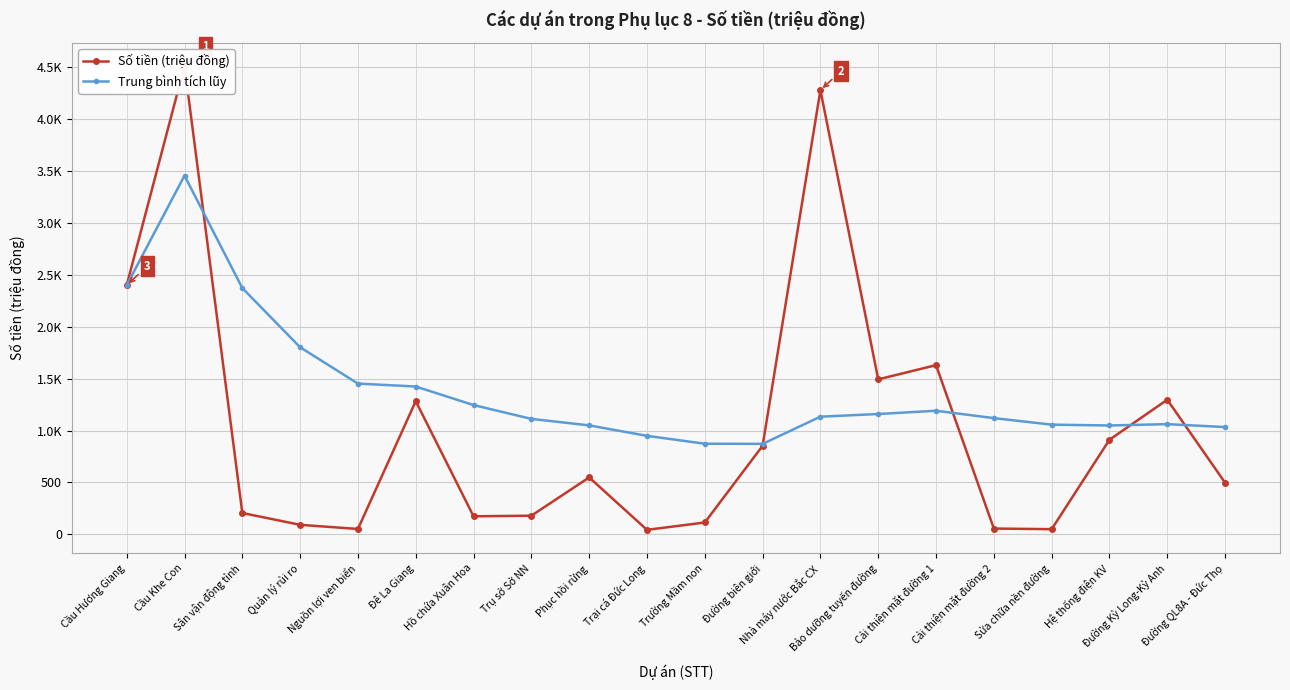

At which category does Số tiền (triệu đồng) reach its first local peak?

Cầu Khe Con